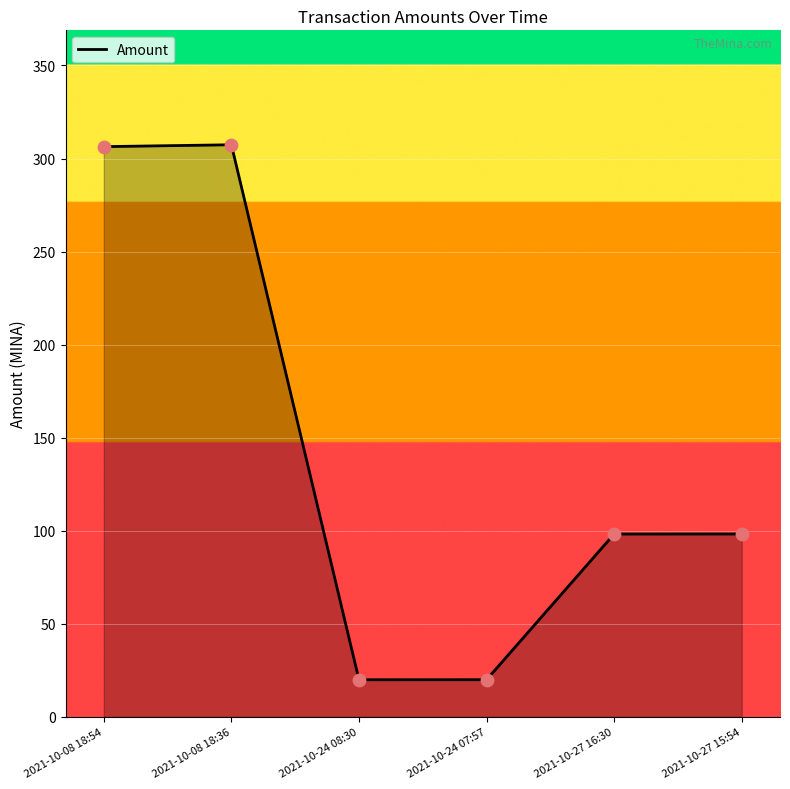

Approximately how many times larger is the value at 2021-10-27 16:30 compared to 2021-10-27 15:54?

1.0